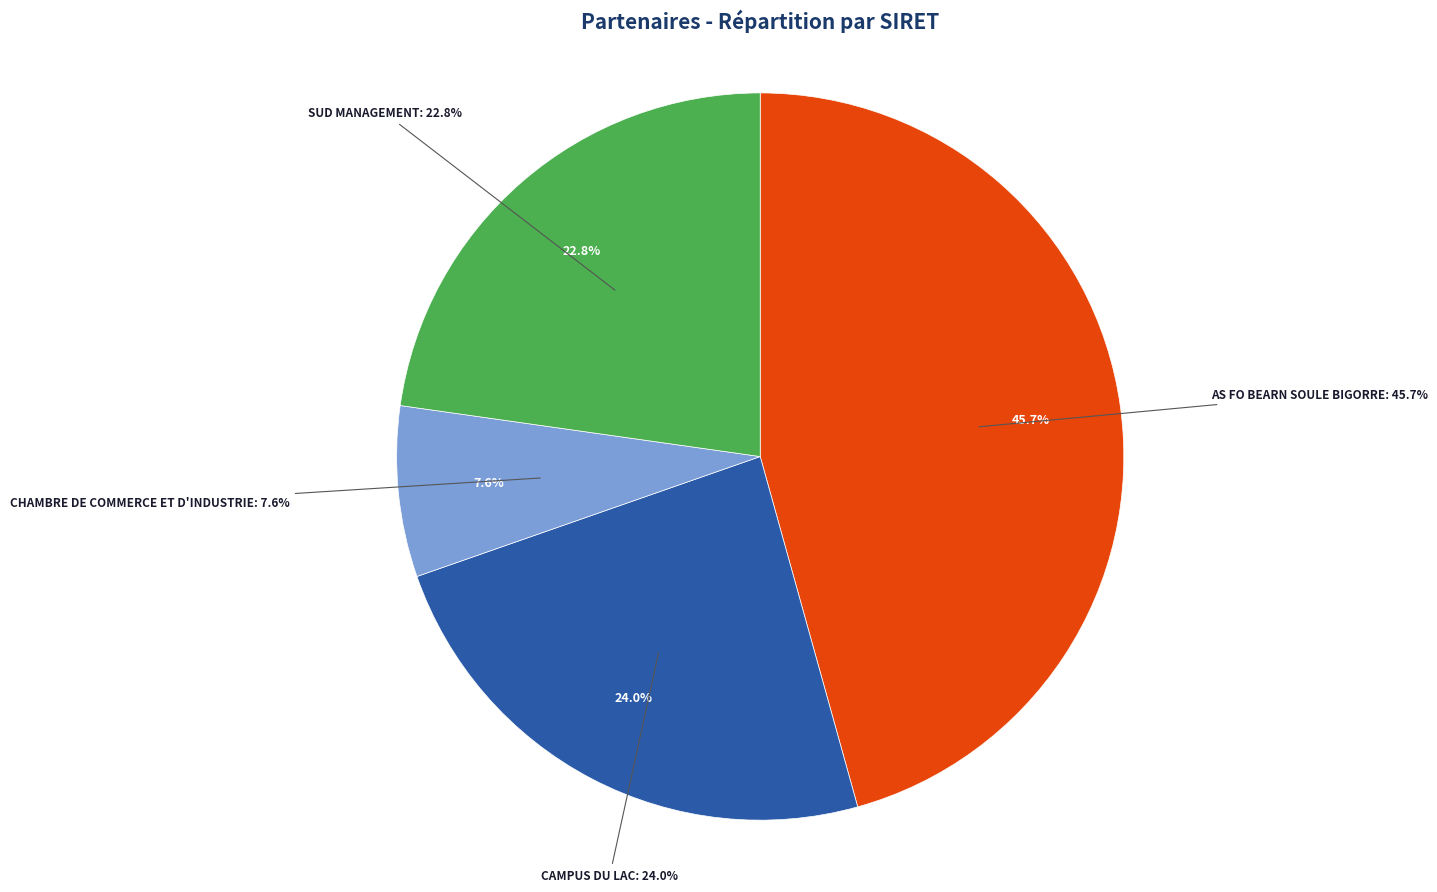

Approximately how many times larger is the value at AS FO BEARN SOULE BIGORRE compared to SUD MANAGEMENT?

2.0